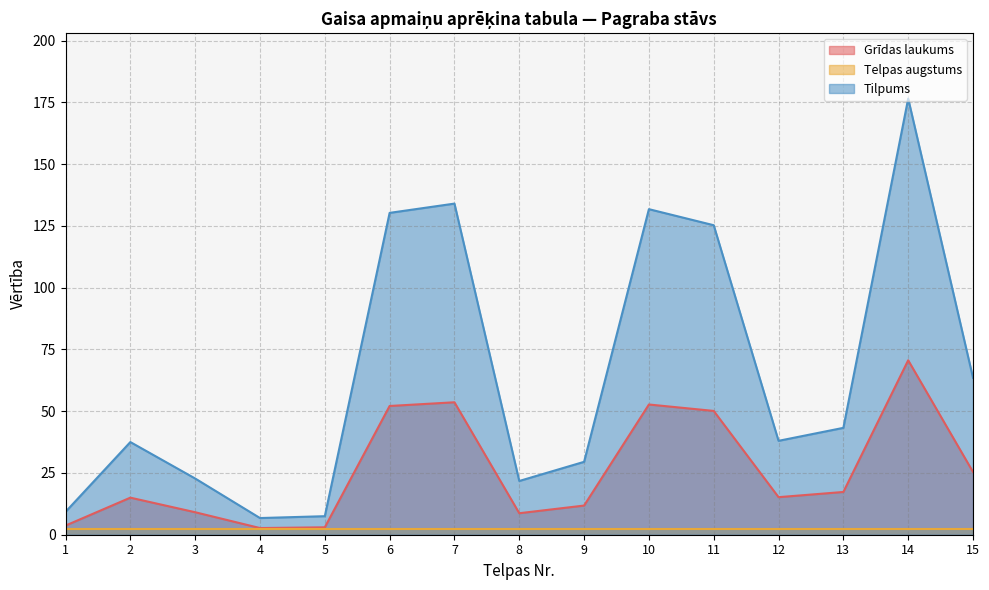

True or false: Tilpums has a value of 125.2 at 11.

True